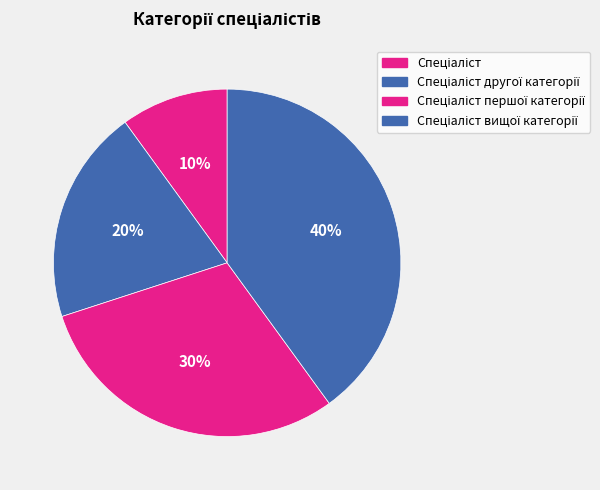

Count the number of slices in the pie.

4